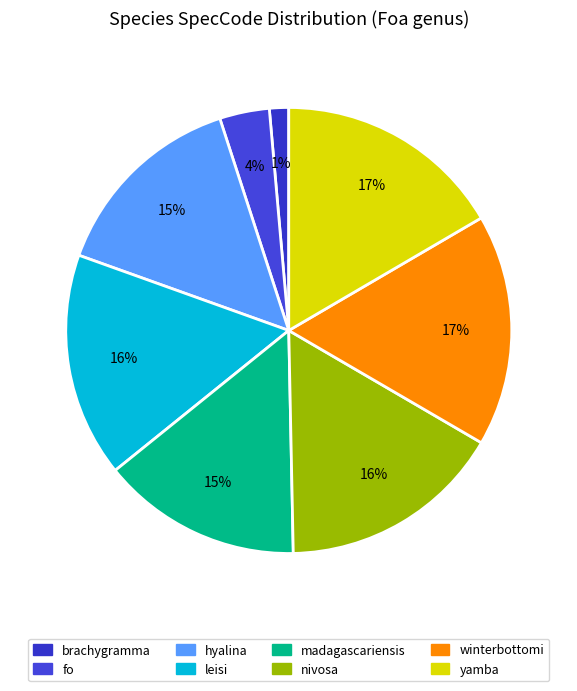

To the nearest percent, what is the average slice percentage?

12%